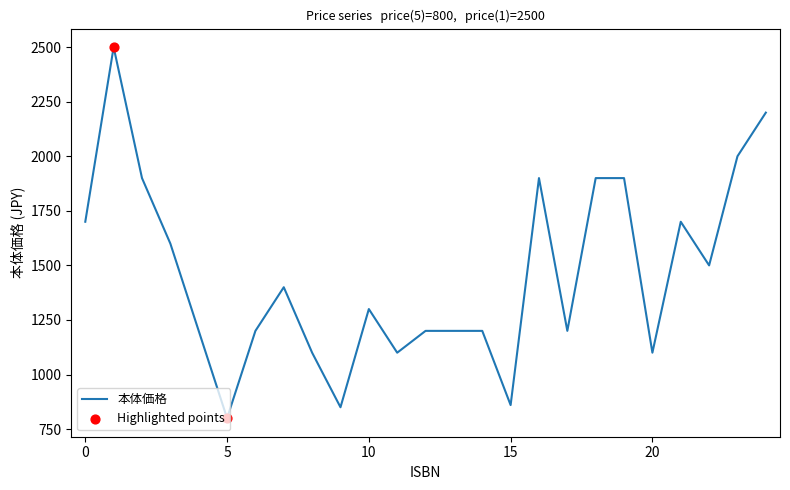

What is the smallest value displayed?

800